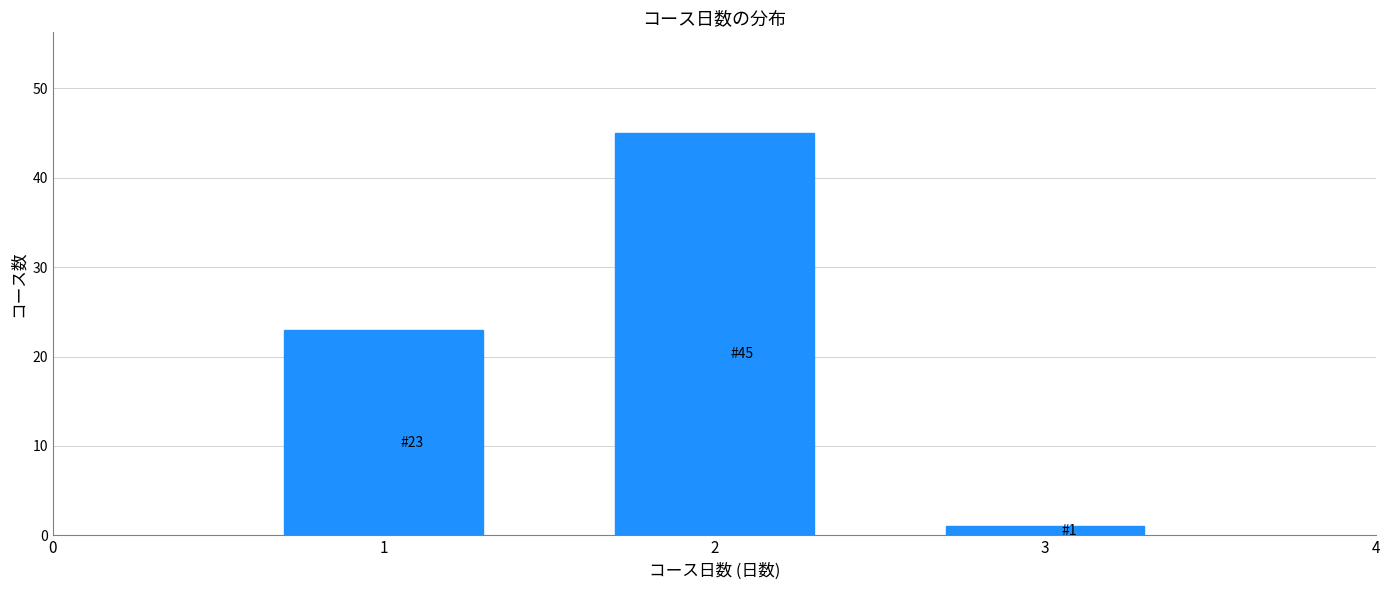

Reading left to right, extract all data points from this chart.

1=23	2=45	3=1